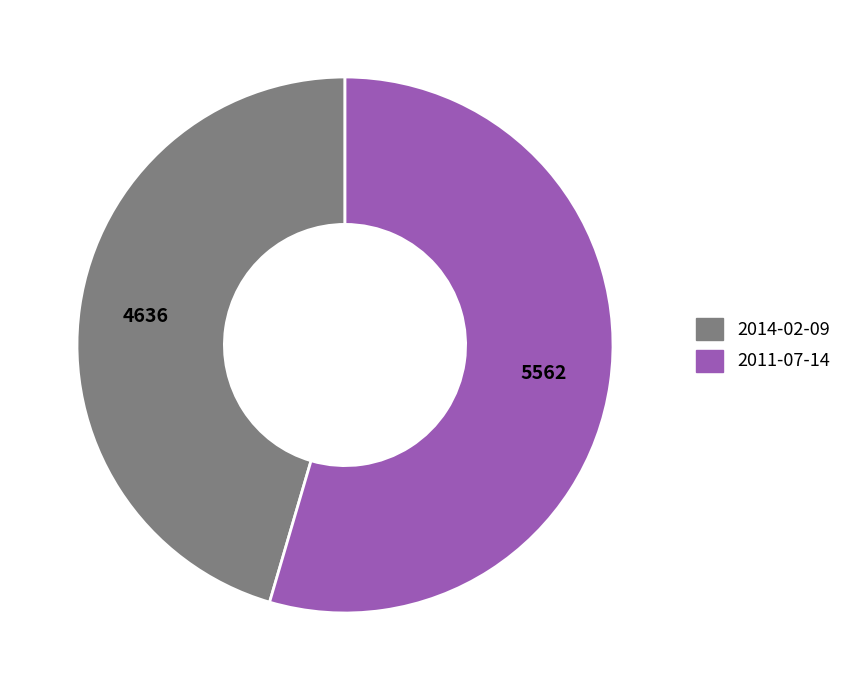

The 2014-02-09 slice represents 56% of the pie. True or false?

False